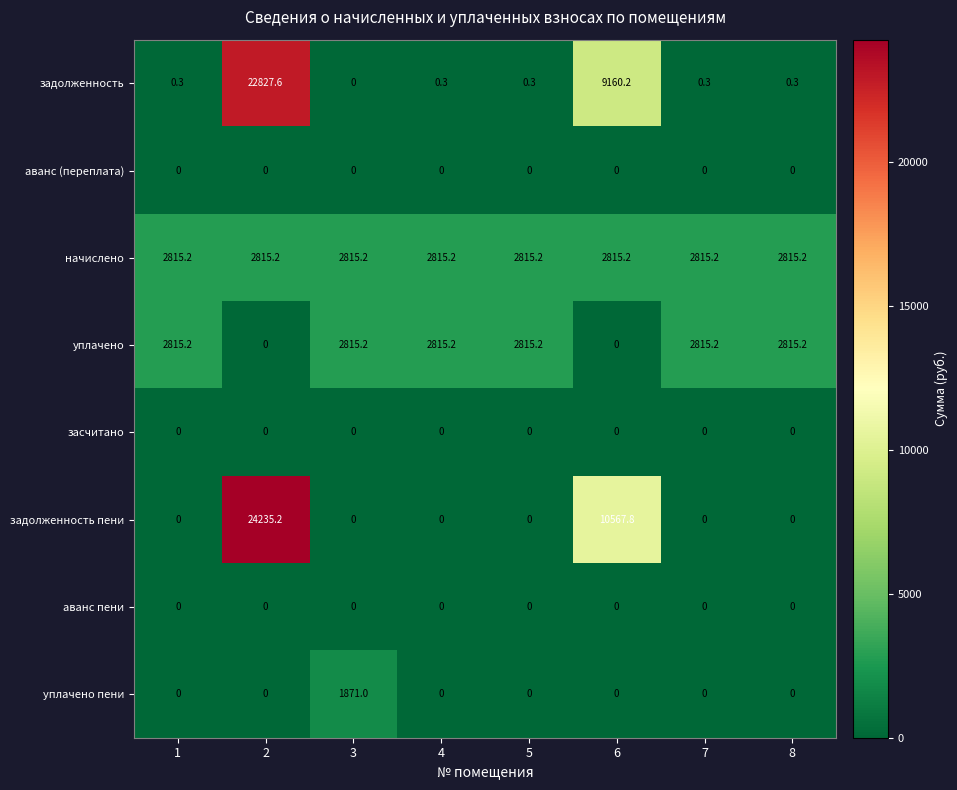

What is the total value across all series at 8?

5630.7